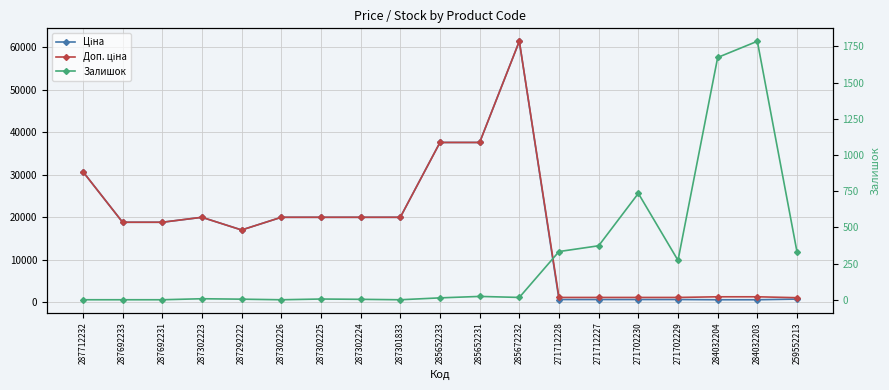

Reading left to right, what are all the values shown in this chart?

Ціна: 30717.1	18796.8	18796.8	19964.2	16976.3	19964.2	19964.2	19964.2	19964.2	37593.6	37593.6	61434.3	589.9	589.9	589.9	589.9	539.0	539.0	693.7
Доп. ціна: 30717.1	18796.8	18796.8	19964.2	16976.3	19964.2	19964.2	19964.2	19964.2	37593.6	37593.6	61434.3	1081.7	1081.7	1081.7	1081.7	1235.4	1235.4	1024.6
Залишок: 0.0	0.0	0.0	7.0	4.0	0.0	5.0	3.0	0.0	13.0	23.0	16.0	333.0	373.0	735.0	272.0	1674.0	1786.0	330.0